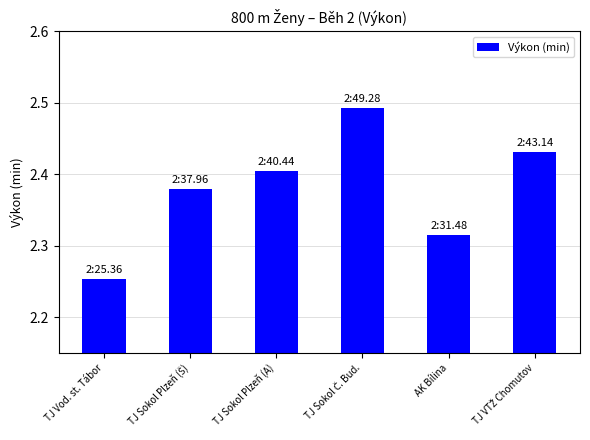

What is the difference between the maximum and minimum values?

0.2